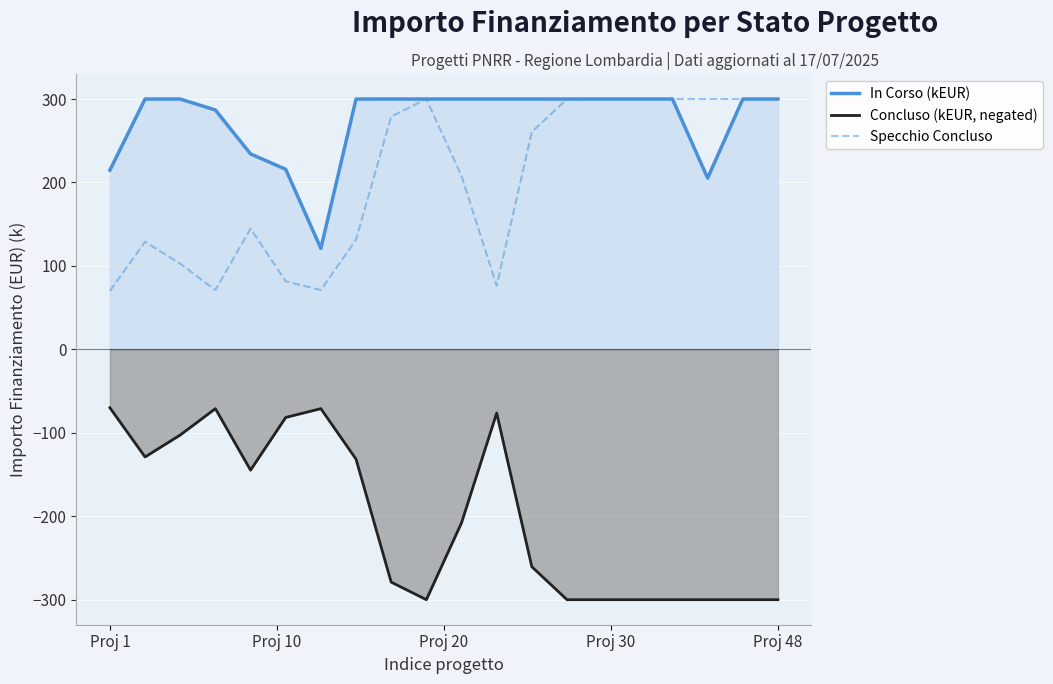

Which series has the largest range (max minus min)?

Concluso (kEUR, negated)